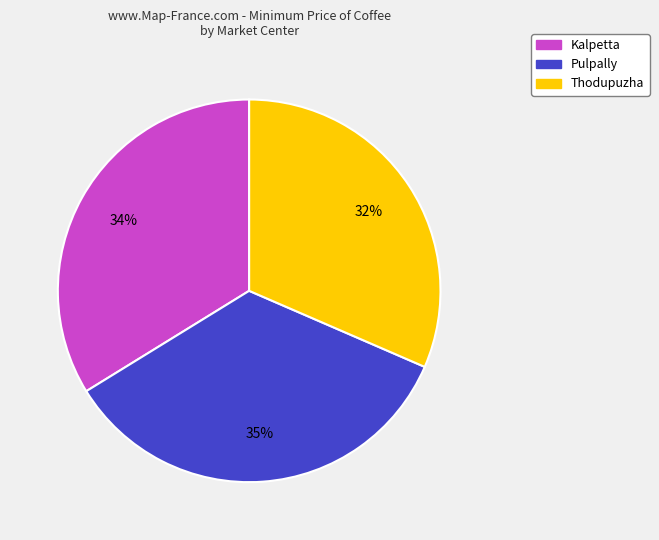

To the nearest percent, what is the difference between the Kalpetta and Thodupuzha slice percentages?

2%